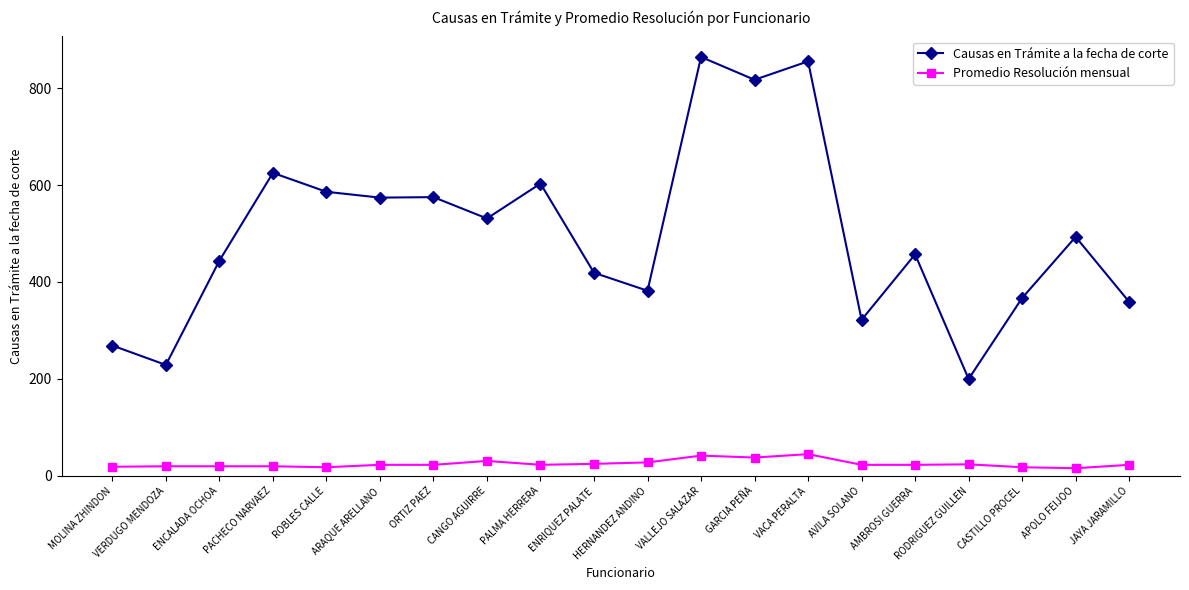

Rank the series at PACHECO NARVAEZ from highest to lowest value.

Causas en Trámite a la fecha de corte, Promedio Resolución mensual